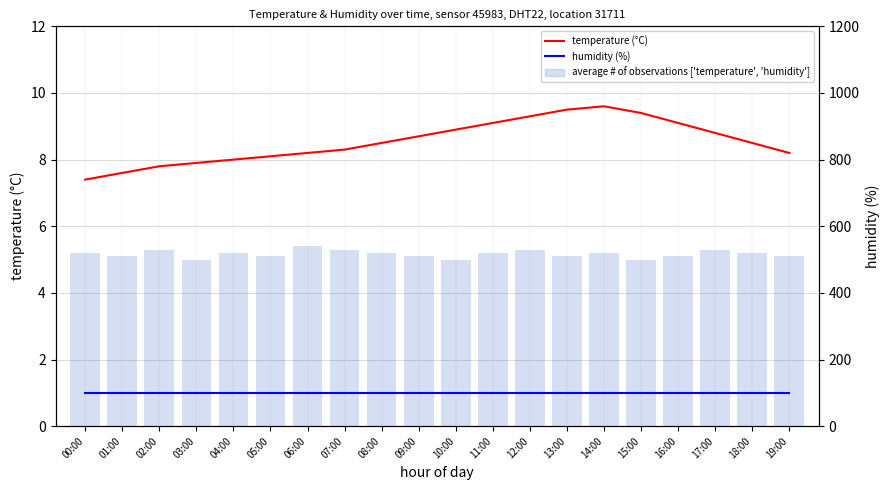

What is the label of the 3rd bar from the left?

02:00